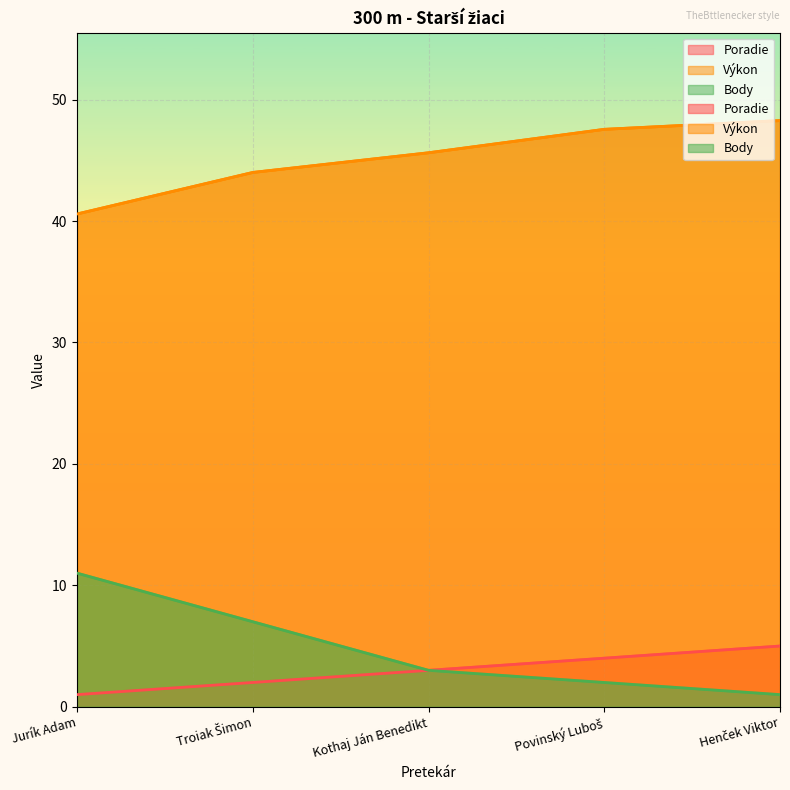

What is the difference between the maximum and minimum values in the Body series?

10.0